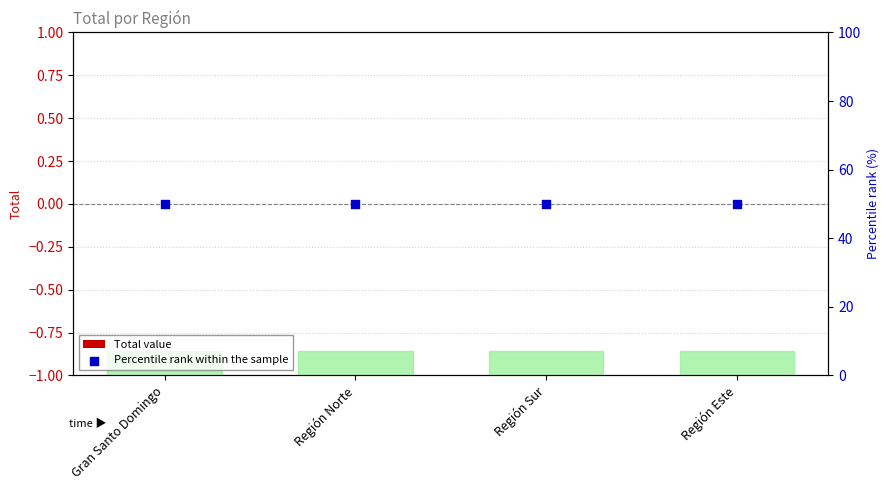

What are all the series names shown in the legend?

Total value, Percentile rank within the sample